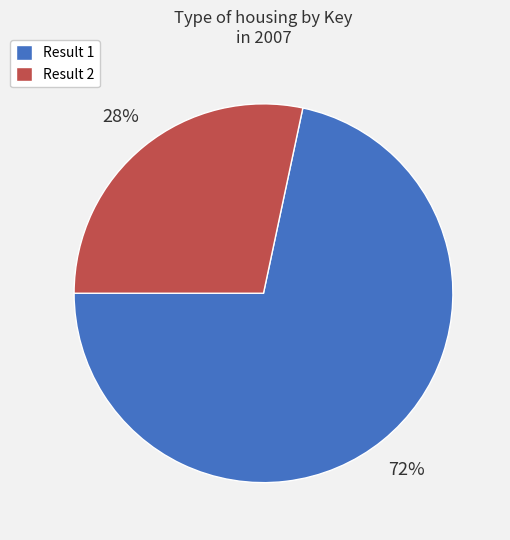

Is it true that Result 1 is 72% of the pie?

True